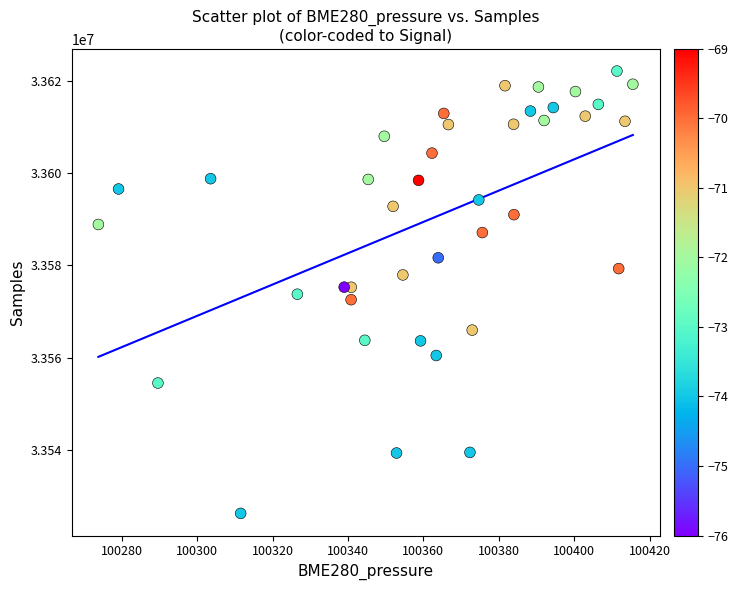

What is the range of Y values (max minus min)?

95855